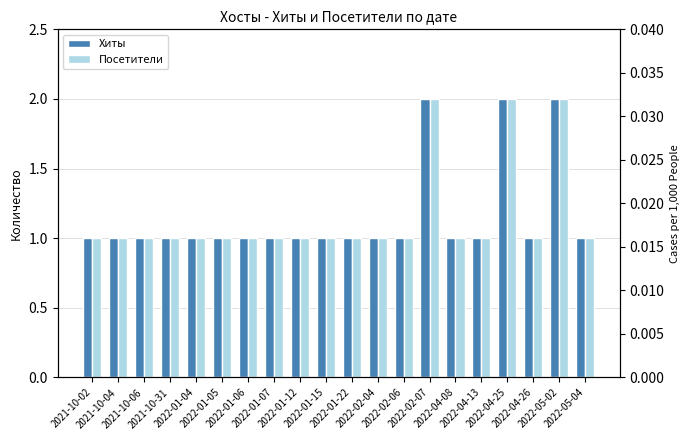

What is the minimum value shown in the chart?

1